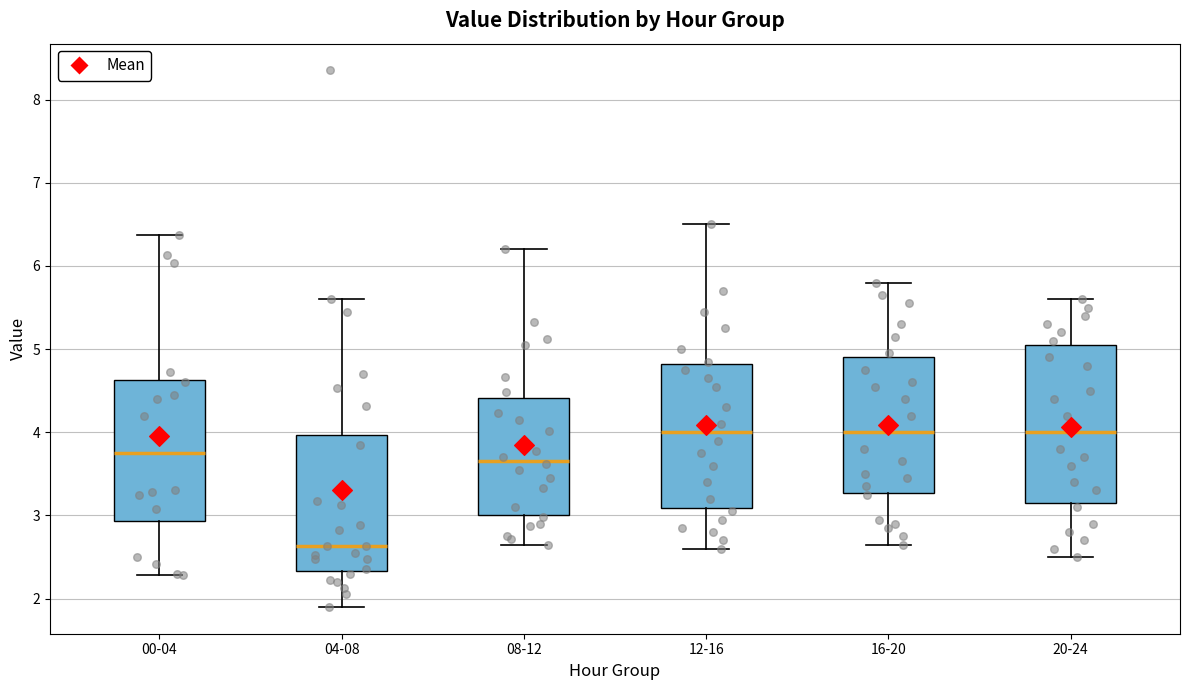

Which box's median line is the lowest?

04-08